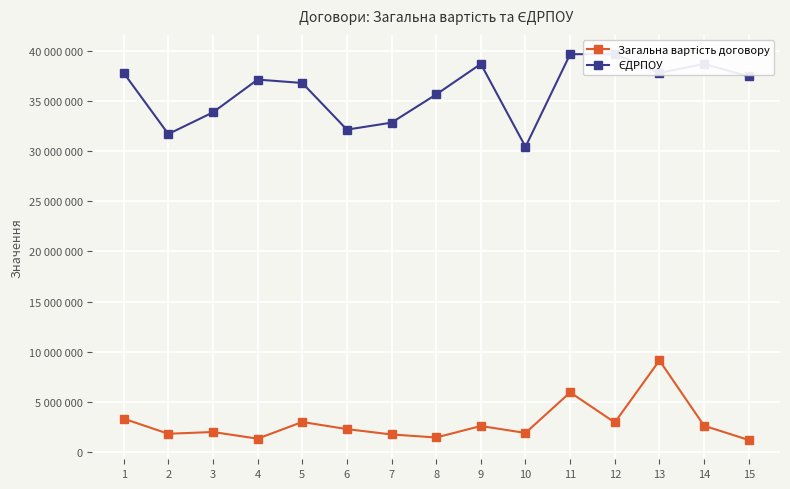

Between 11 and 15, which series saw the biggest shift?

Загальна вартість договору